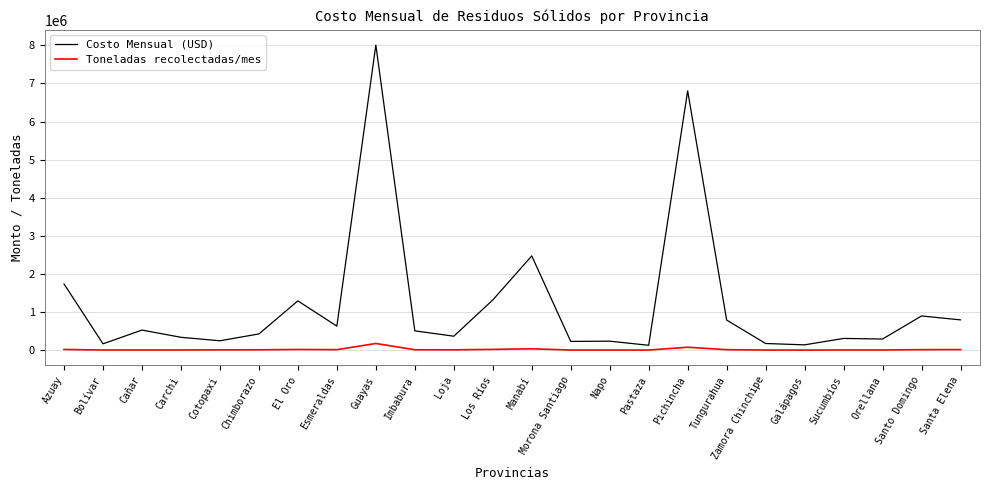

What is the spread (max minus min) of values at Guayas?

7834353.7